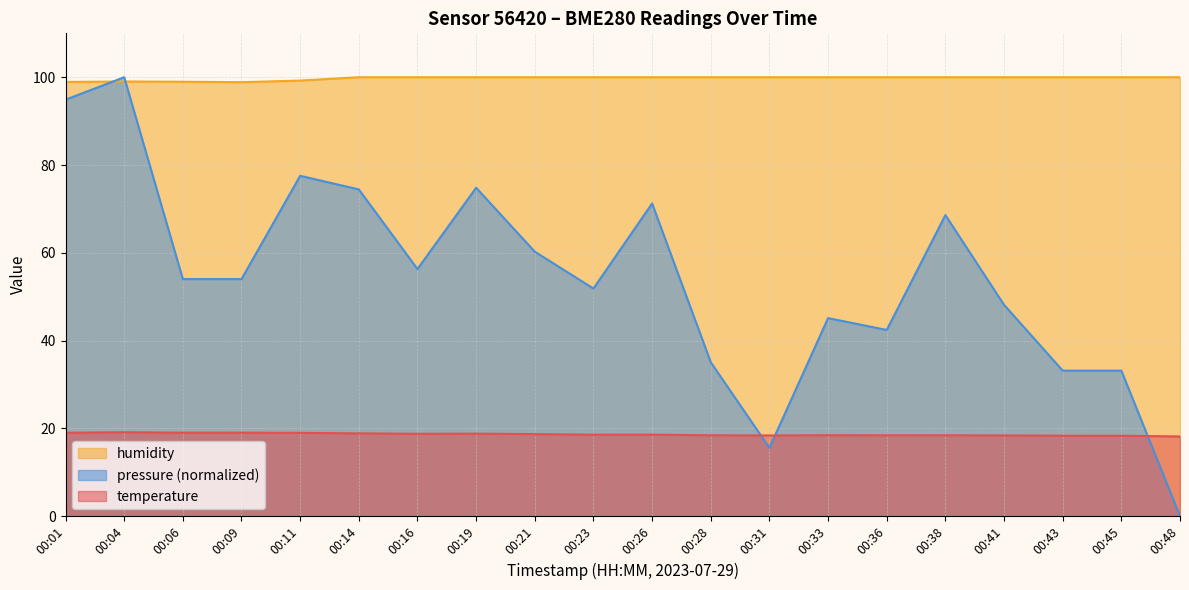

Rank the series by their maximum value, from highest to lowest.

humidity, pressure_scaled, temperature